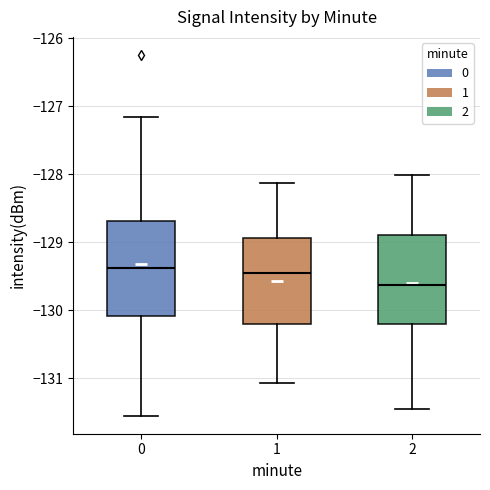

Which box's median line is the lowest?

2